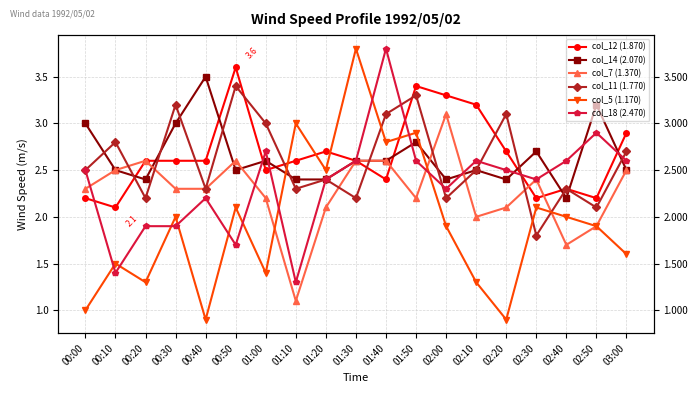

At 00:20, list the series in order from largest to smallest.

col_12 (1.870), col_7 (1.370), col_14 (2.070), col_11 (1.770), col_18 (2.470), col_5 (1.170)